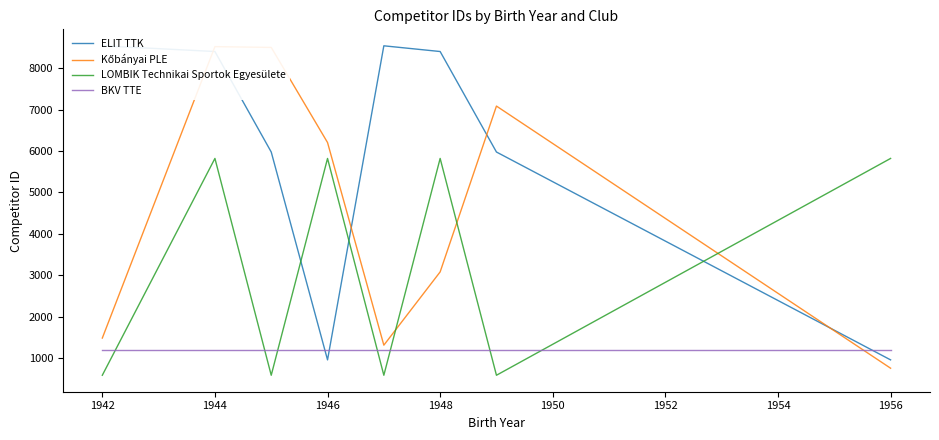

Does the chart display data point markers on the line(s)?

No